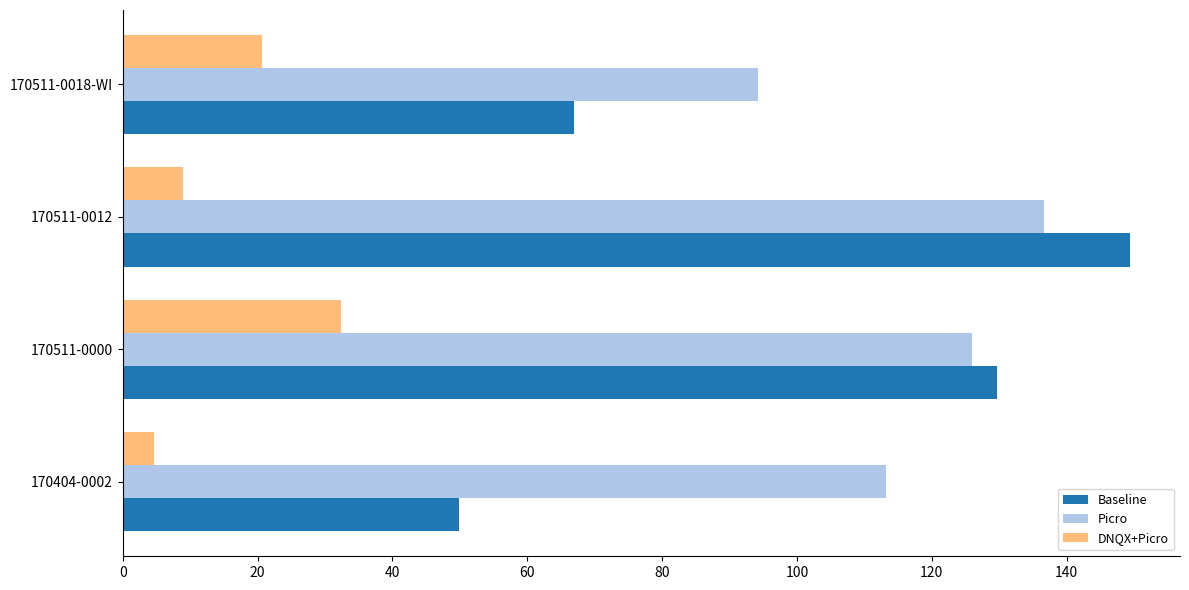

The Baseline series shows 39.4 at 170511-0012. True or false?

False